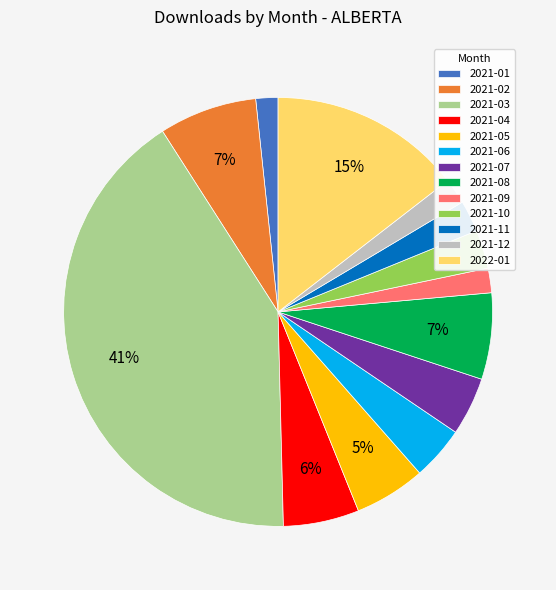

Is it true that 2021-03 is 41% of the pie?

True